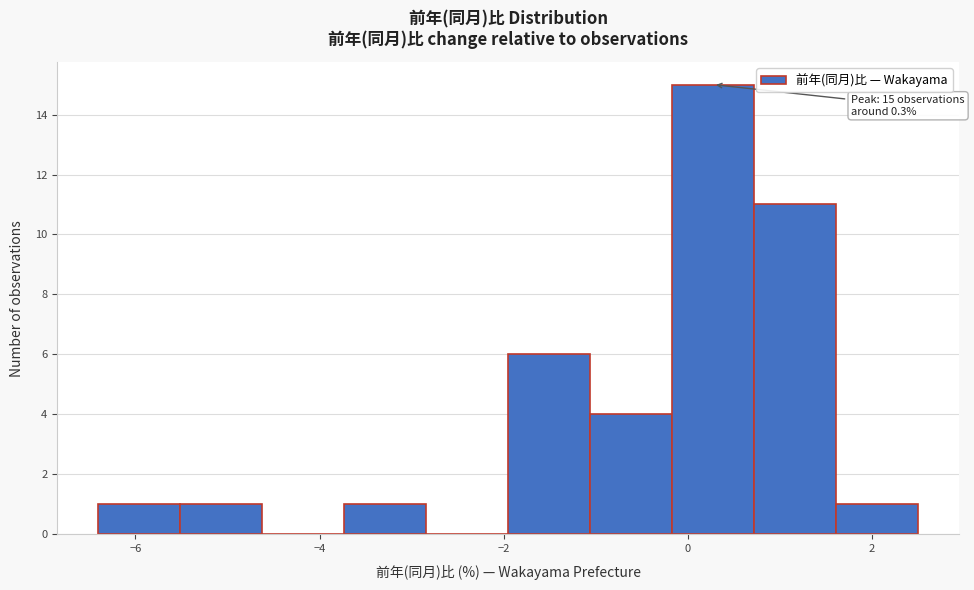

Over which range of the x-axis is the bar tallest?

-0.2 to 0.8